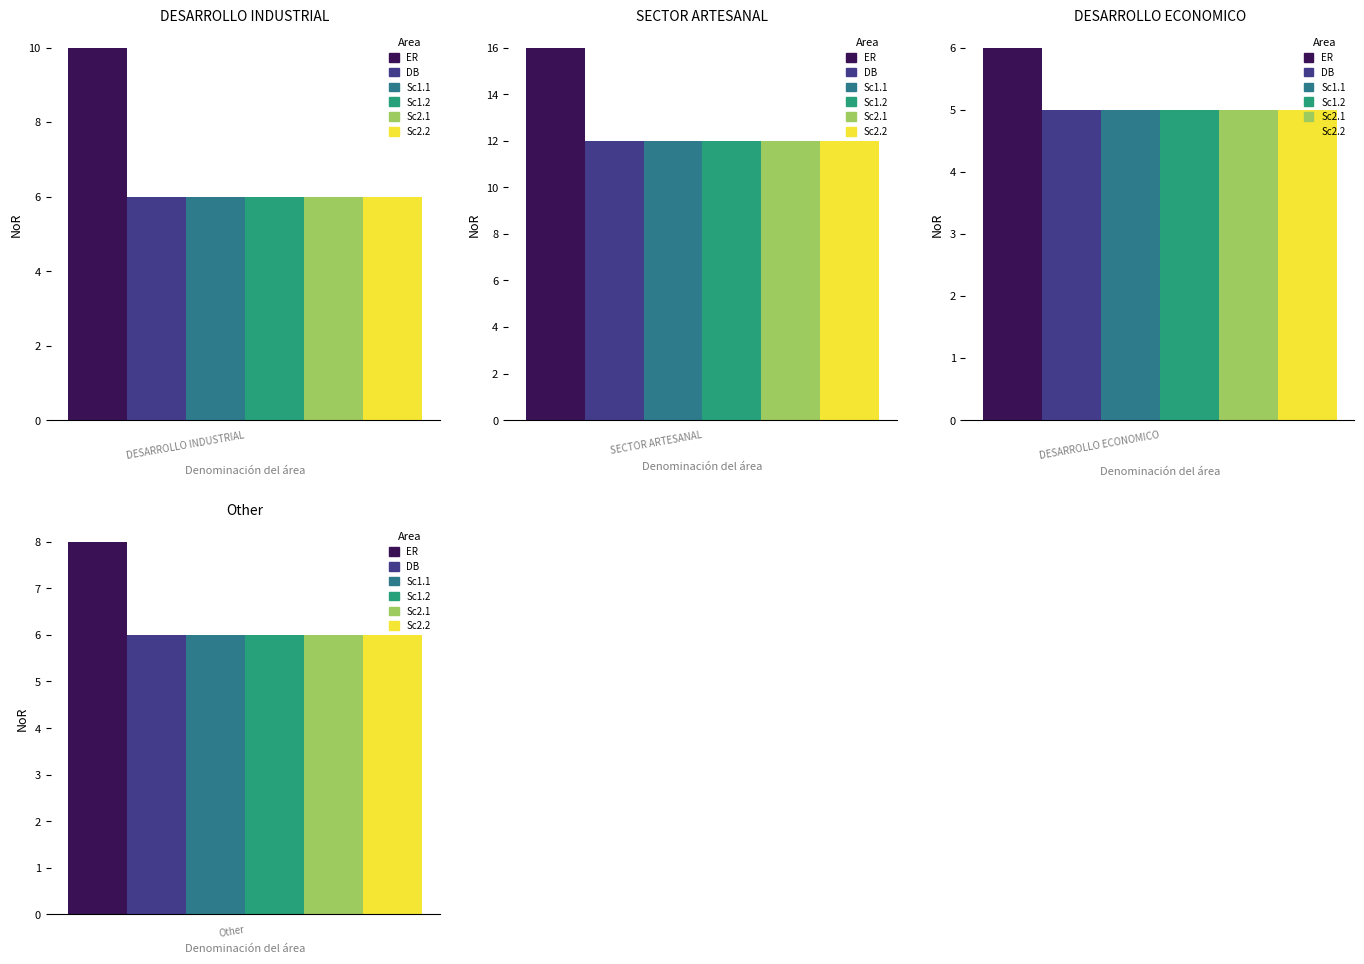

How many values in the Sc1.1 series are below 6?

1